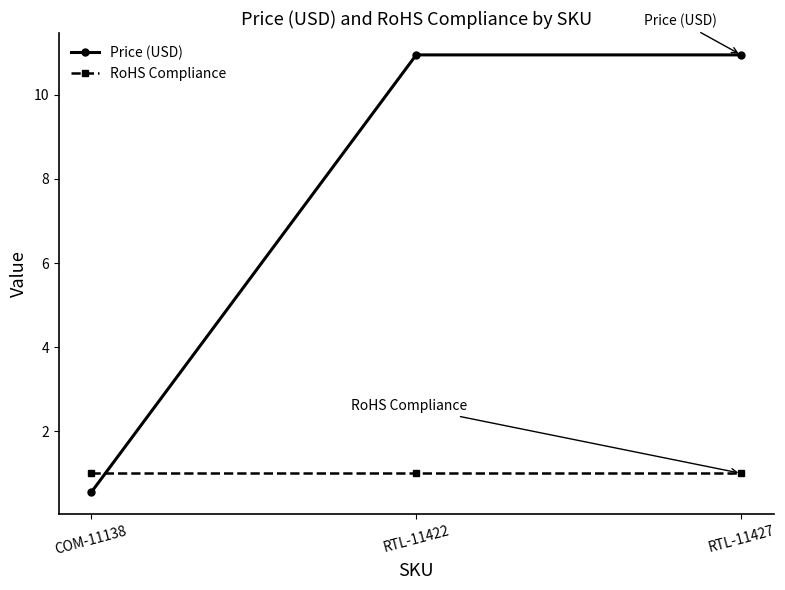

What is the label of the 2nd point from the right?

RTL-11422